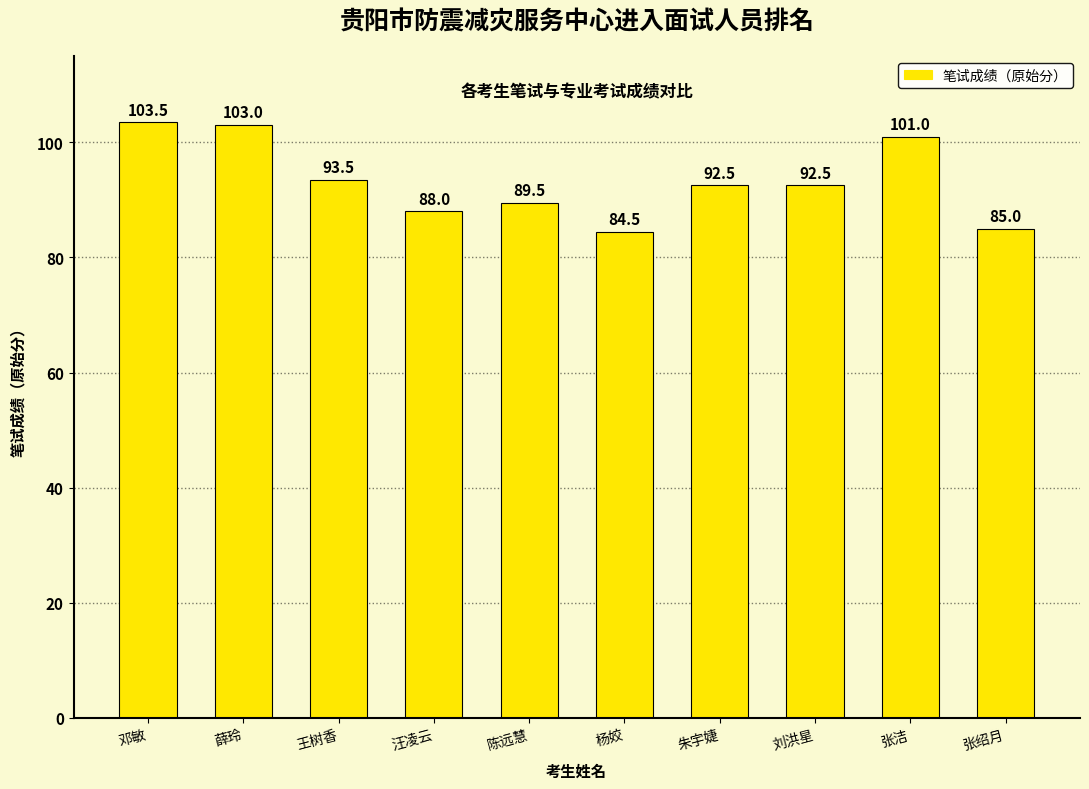

What is the label of the 9th bar from the left?

张洁